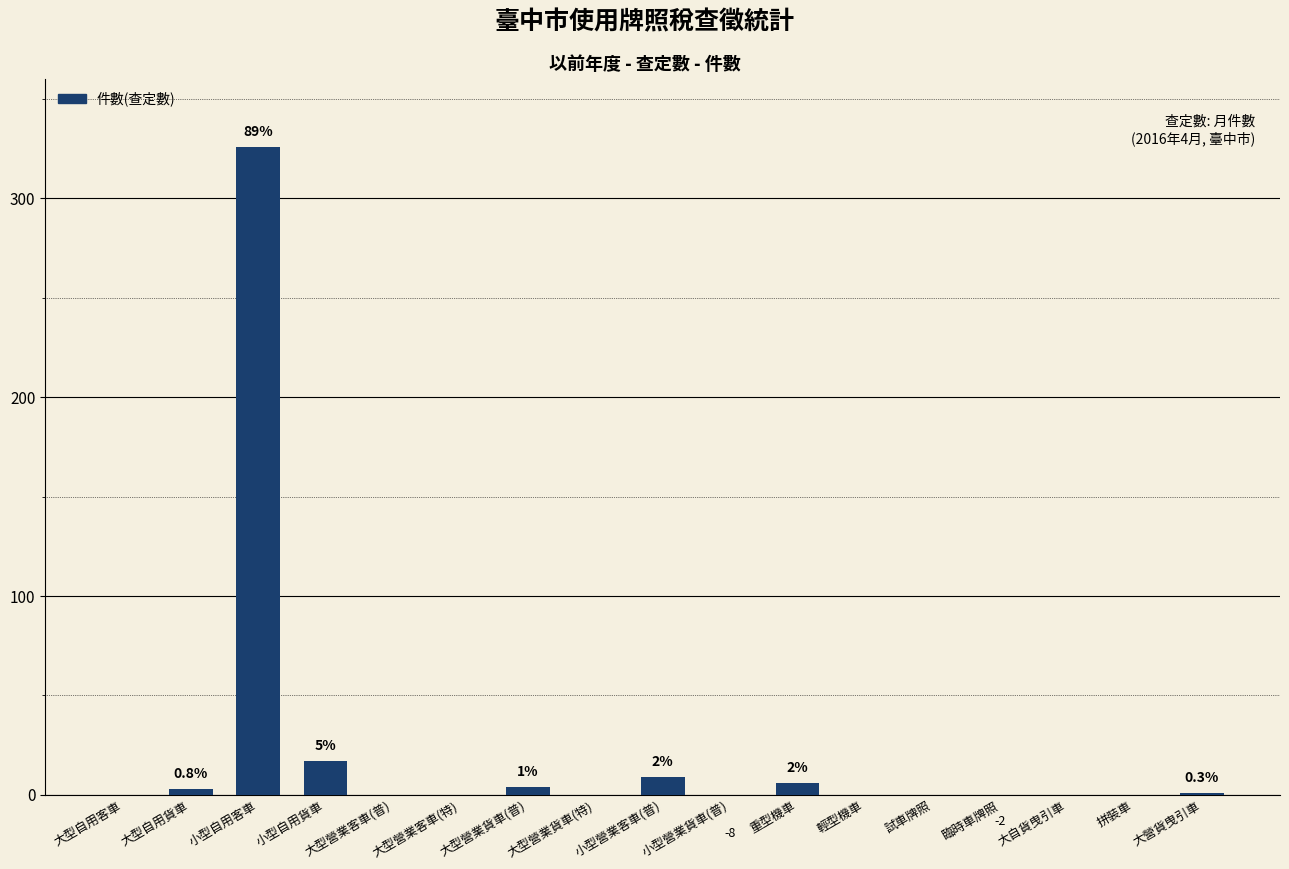

Reading right to left, extract all data points from this chart.

1	0	0	-2	0	0	6	-8	9	0	4	0	0	17	326	3	0